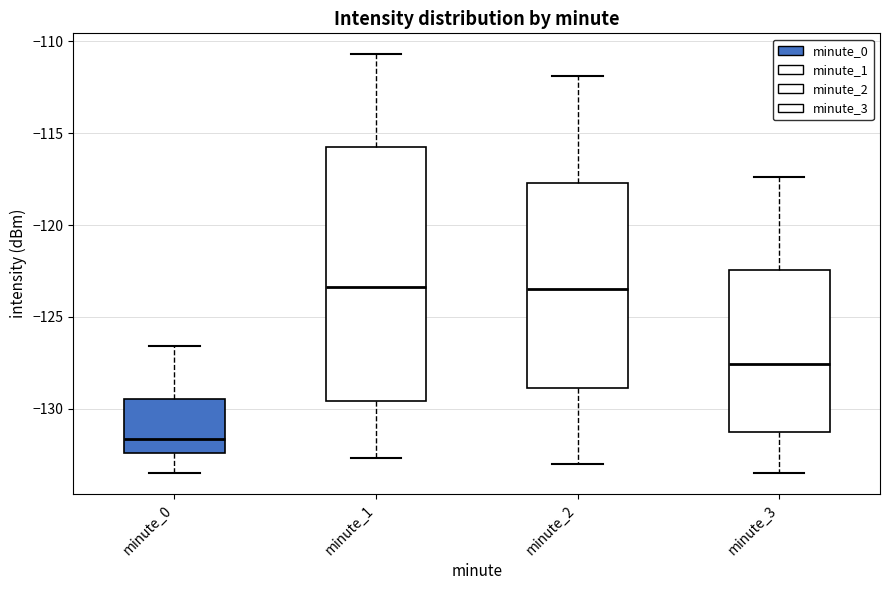

Reading left to right, transcribe this box plot: for each box, give where its median line is, the range the box spans, and where its two whiskers end, as read against the y-axis. The values are not printed on the chart, so give them approximately, as read against the axis.

minute_0: median -131.5, box -132.5 to -129.5, whiskers -133.5 to -126.5
minute_1: median -123.5, box -129.5 to -116.0, whiskers -132.5 to -110.5
minute_2: median -123.5, box -129.0 to -117.5, whiskers -133.0 to -112.0
minute_3: median -127.5, box -131.5 to -122.5, whiskers -133.5 to -117.5